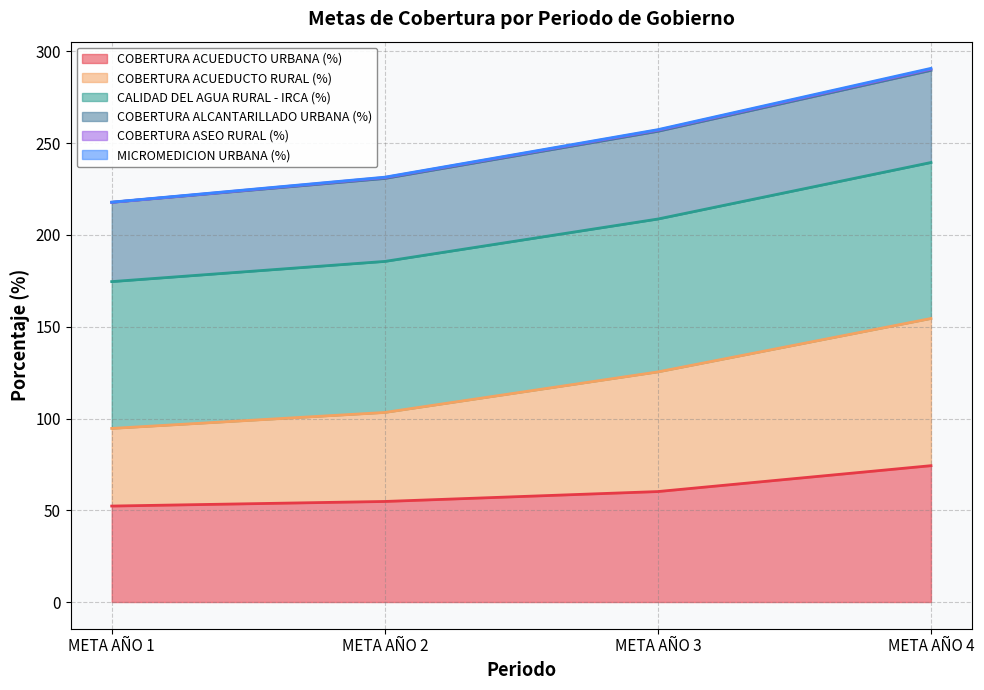

Where does the COBERTURA ACUEDUCTO URBANA (%) series first go above 60?

META AÑO 3